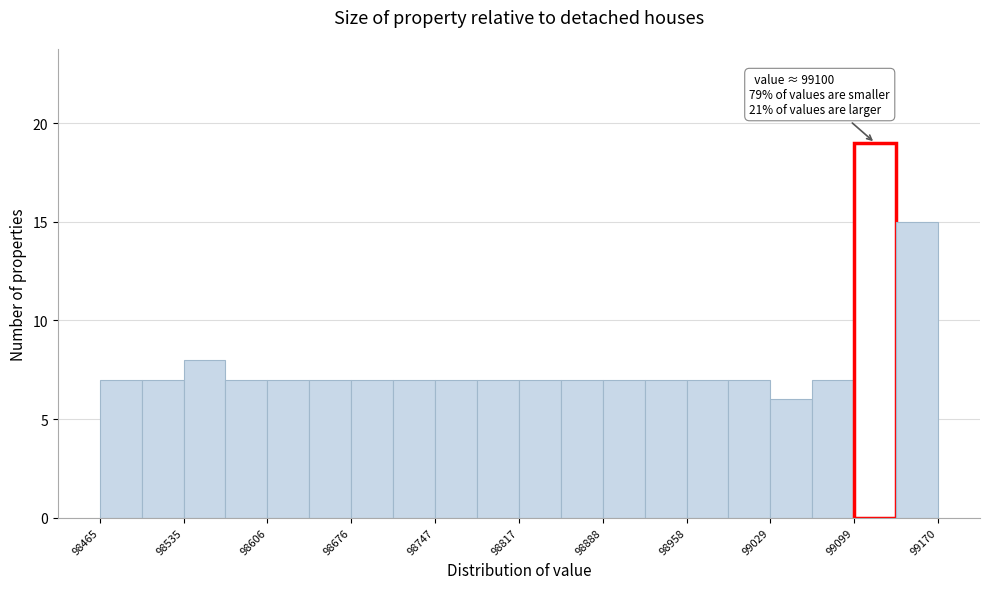

Read against the x-axis, roughly where is the centre of the tallest bar?

99120